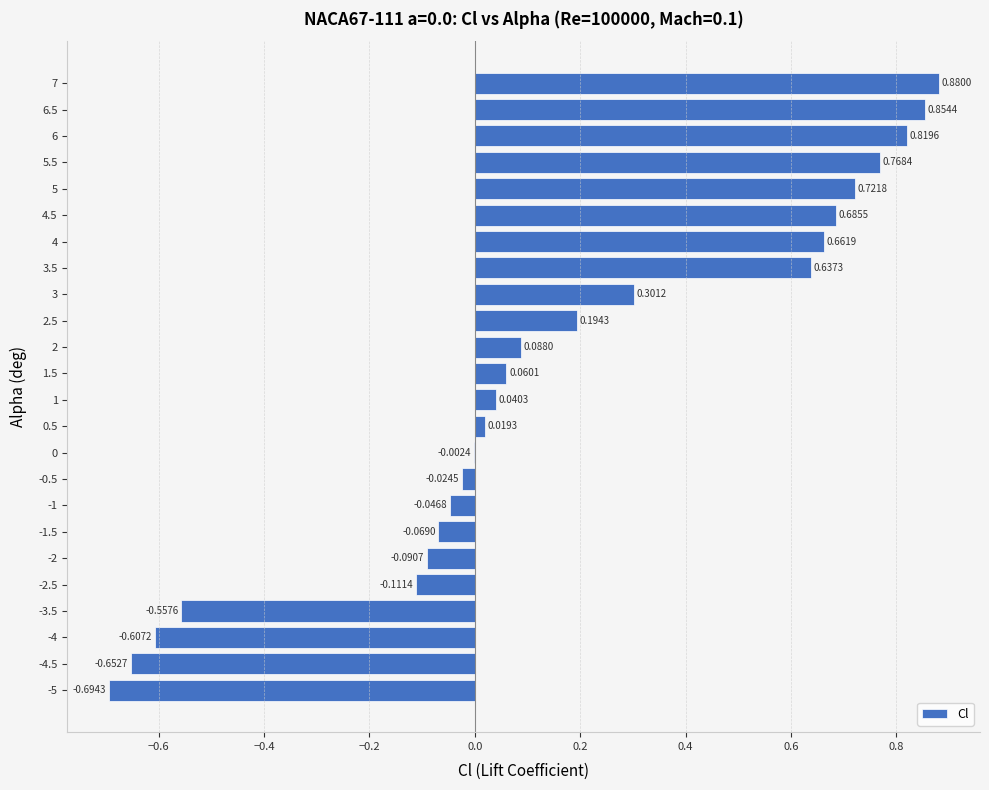

Between 7 and -0.5, which is larger?

7